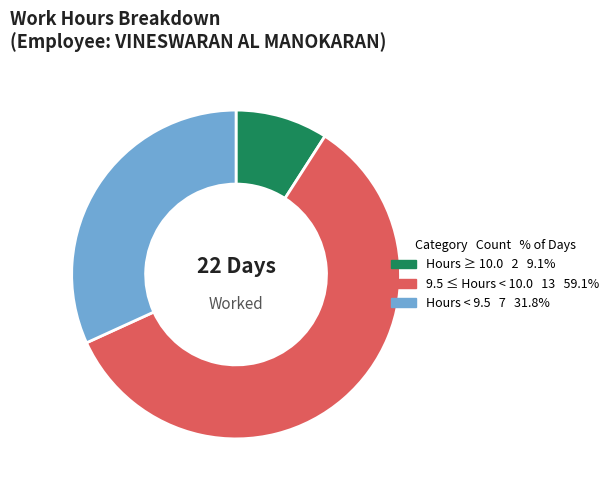

Count the number of slices in the pie.

3